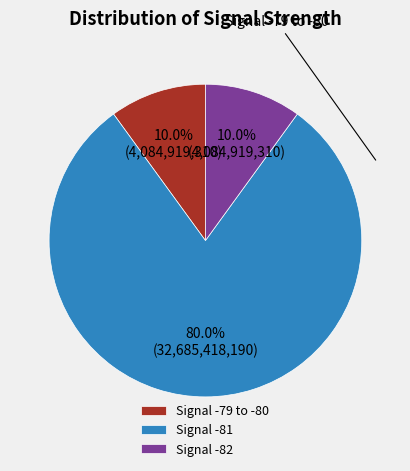

Does any single category account for the majority?

Yes